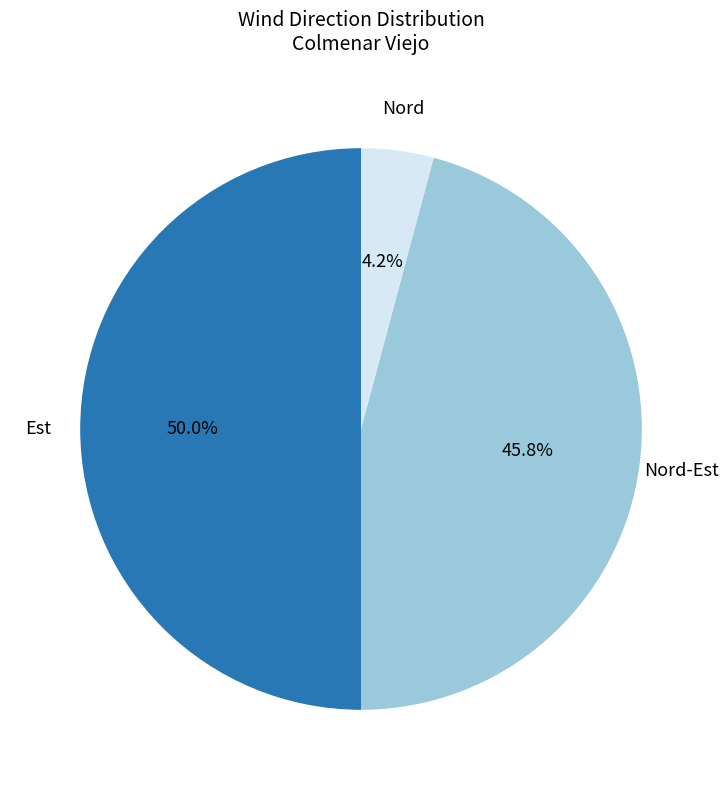

Count the number of slices in the pie.

3